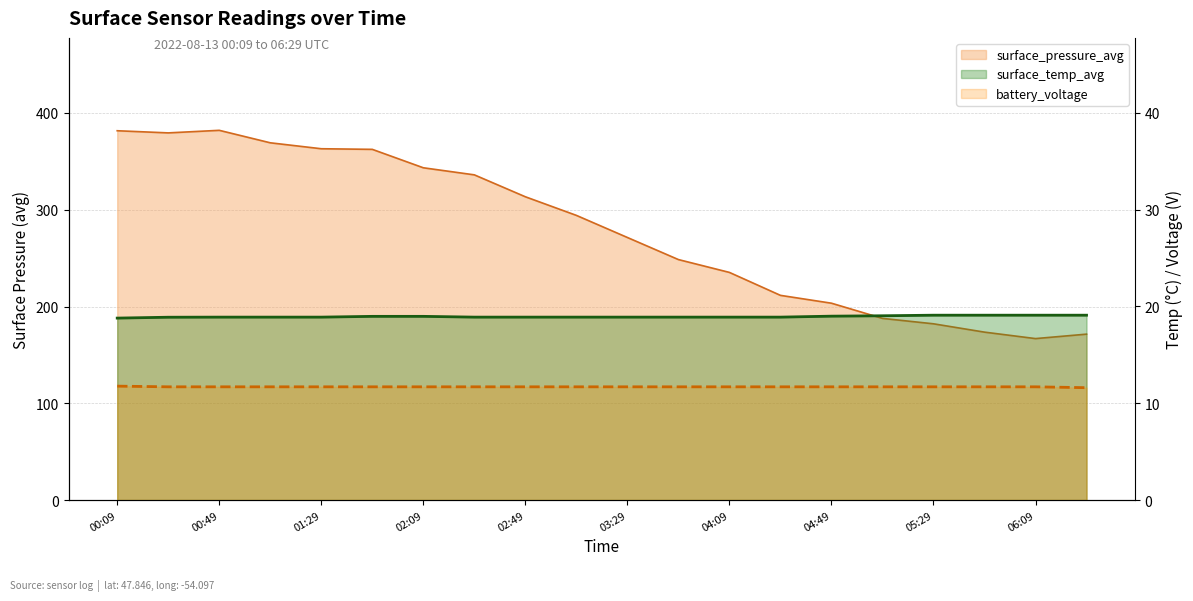

Is it true that battery_voltage equals 11.7 at 04:09?

True